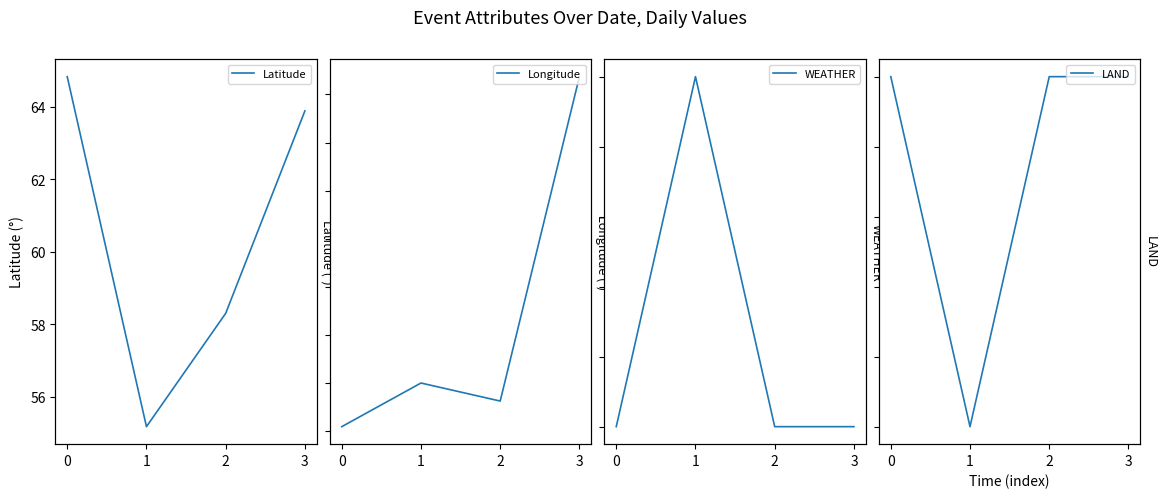

How many lines are shown in the chart?

4